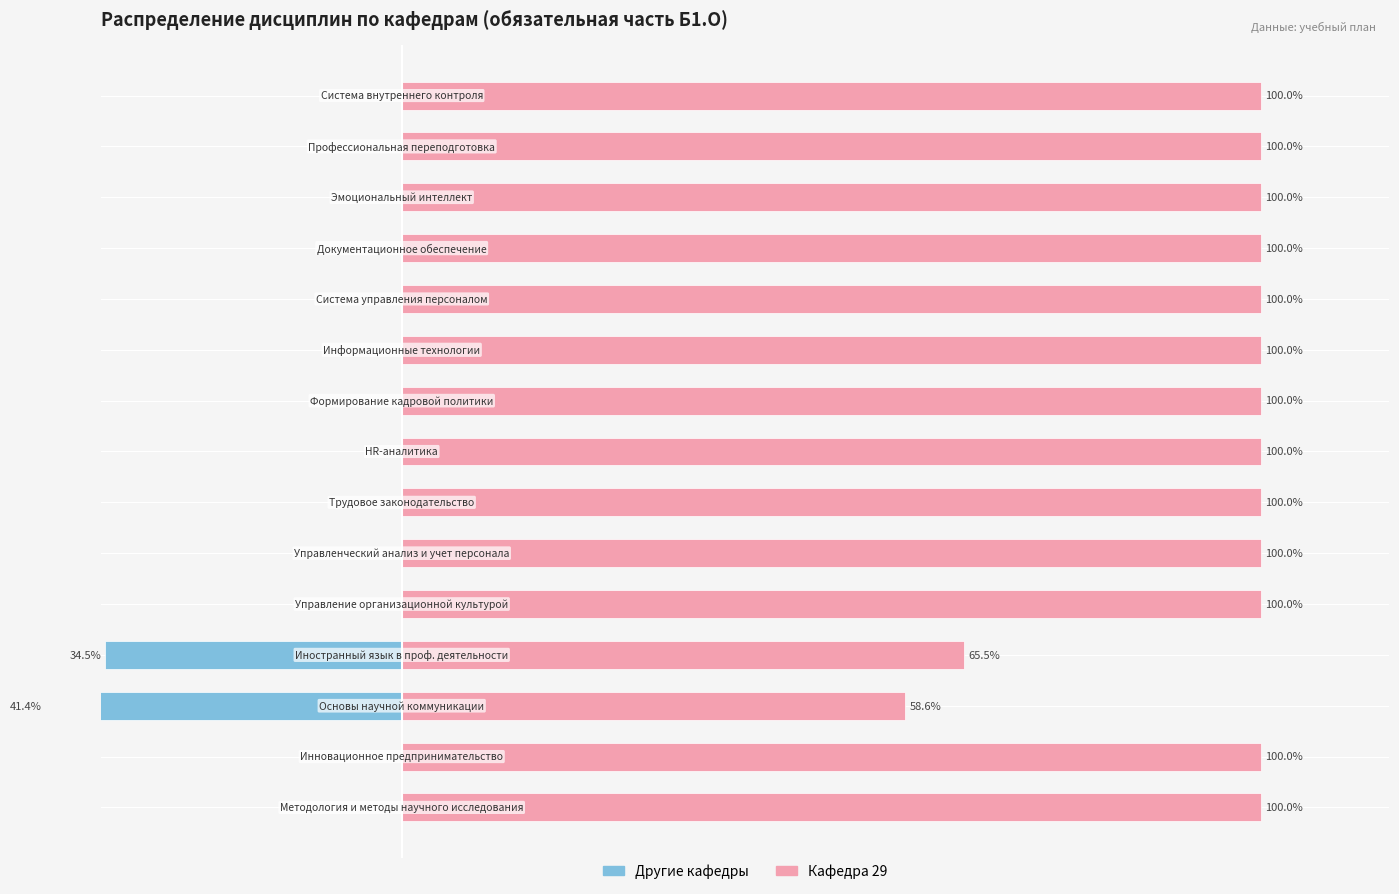

True or false: Кафедра 29 has a value of 100.0 at 5.

True